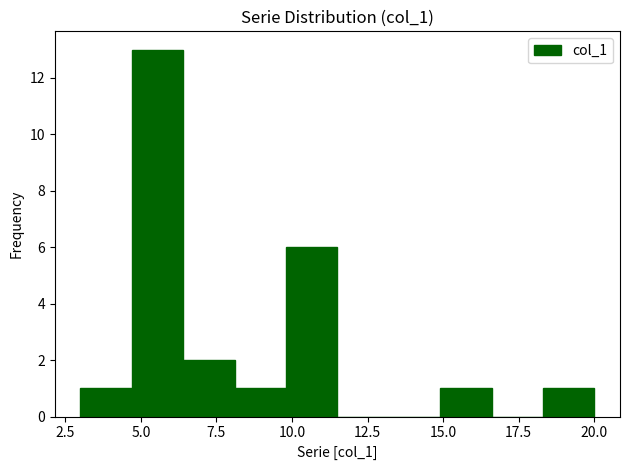

Around what value on the x-axis is the tallest bar? Give the approximate position of its centre, as read against the axis.

5.5